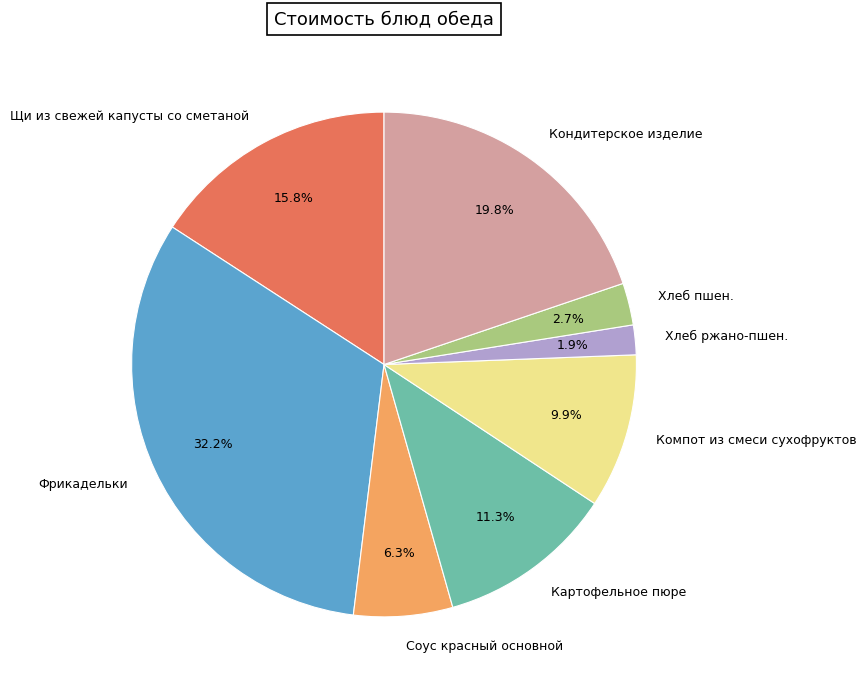

Does Кондитерское изделие account for over 50% of the chart?

No